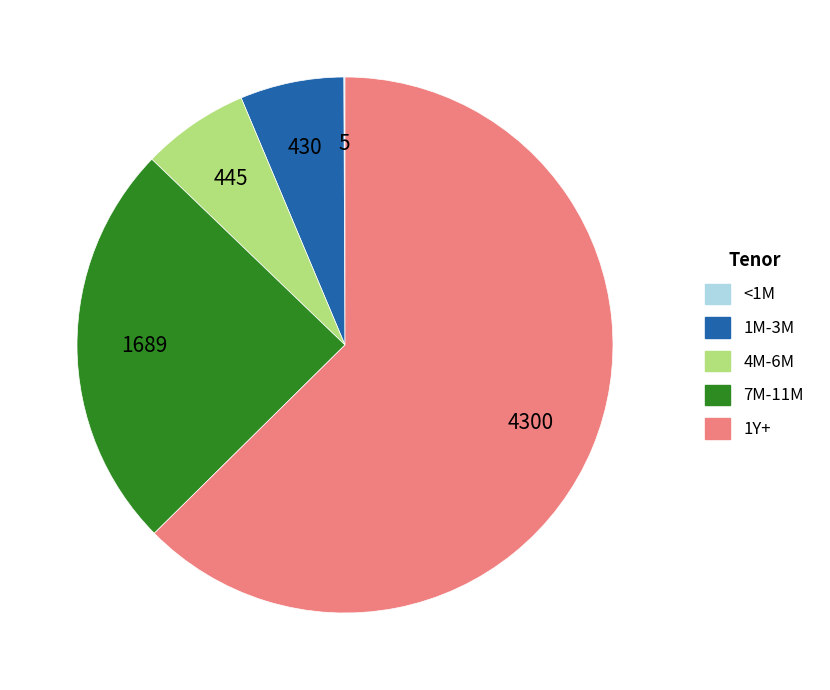

Is there any slice that represents more than half of the pie?

Yes